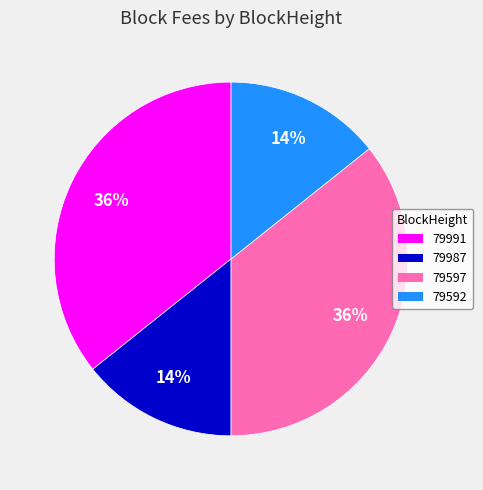

Combined, do 79597 and 79991 account for over 50%?

Yes